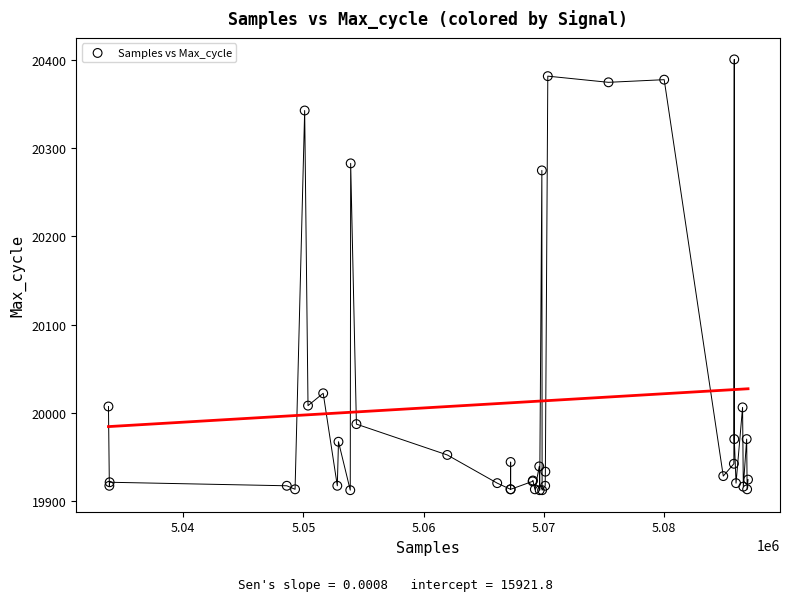

What Y value in the scatter plot is closest to 20156?

20275